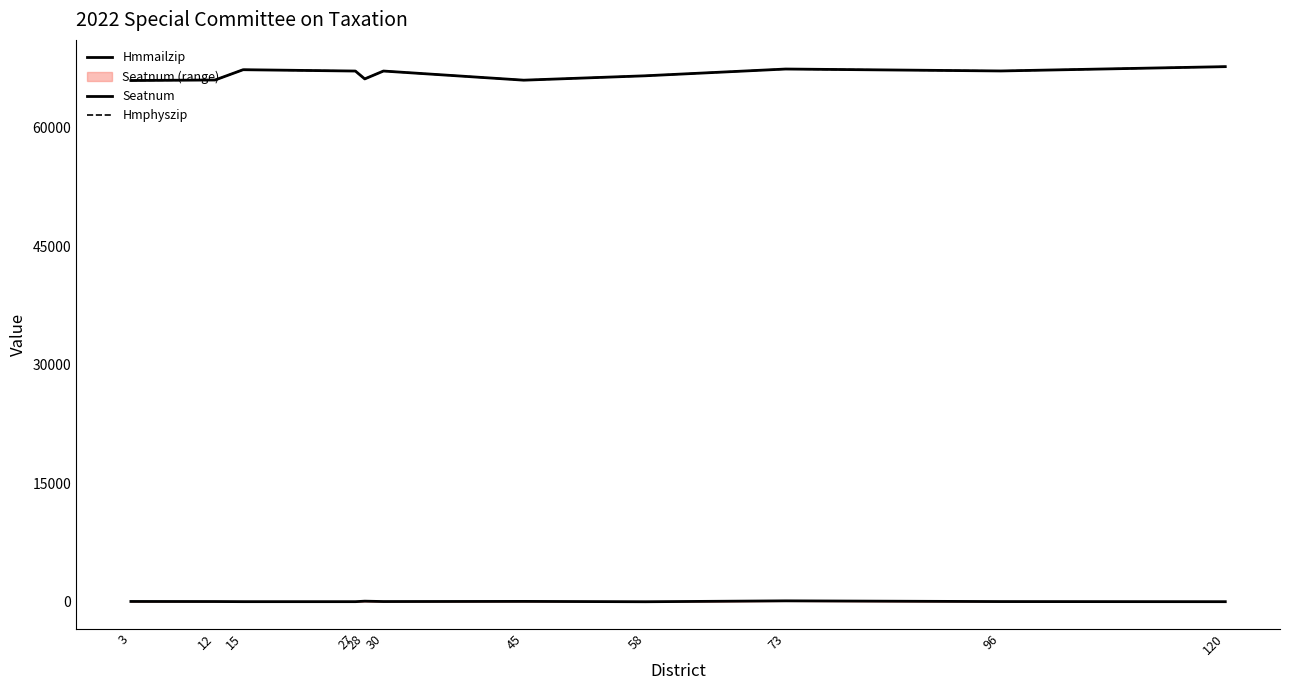

True or false: Hmmailzip has a value of 43753 at 45.

False